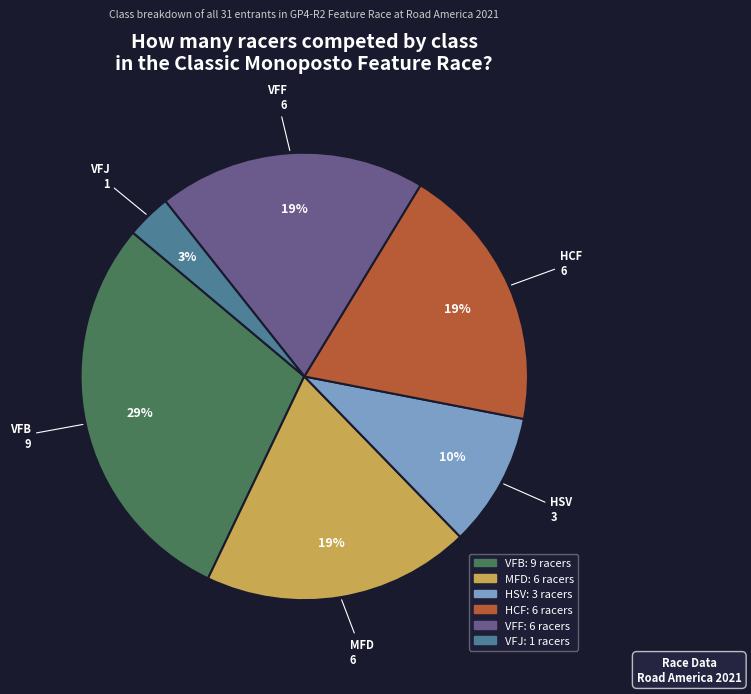

To the nearest percent, what is the combined percentage of HSV and VFF?

29%